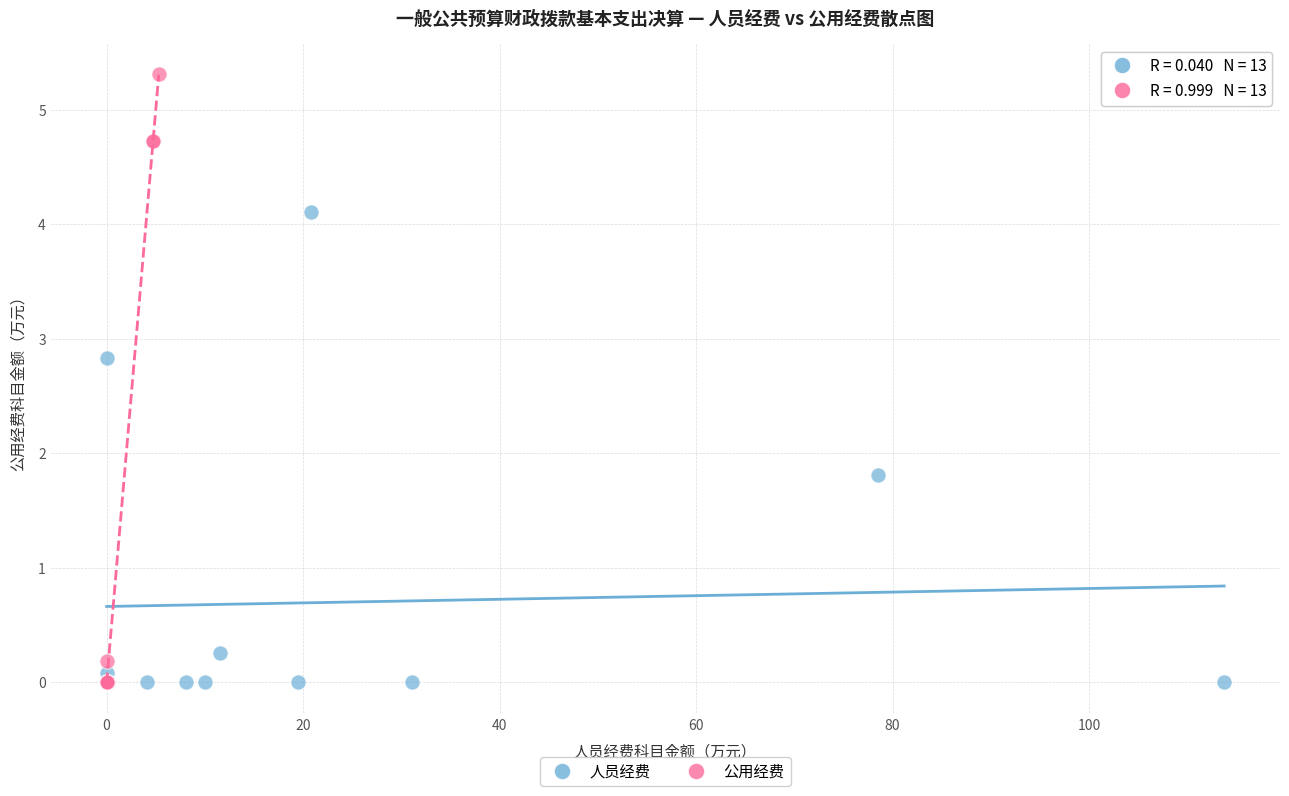

Which series has the widest spread of Y values?

公用经费